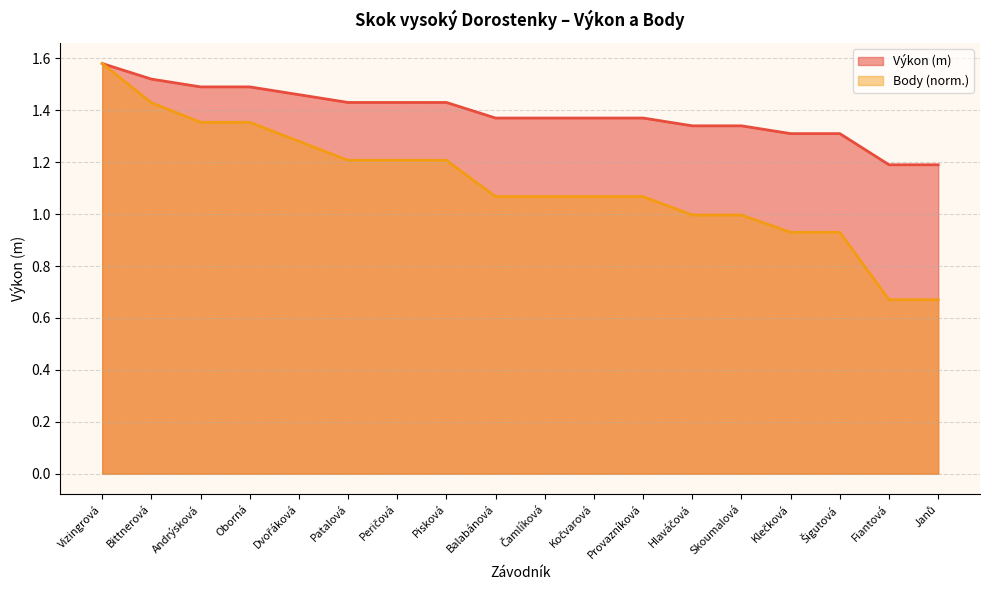

Count the Výkon values in the range 1 to 2.

18